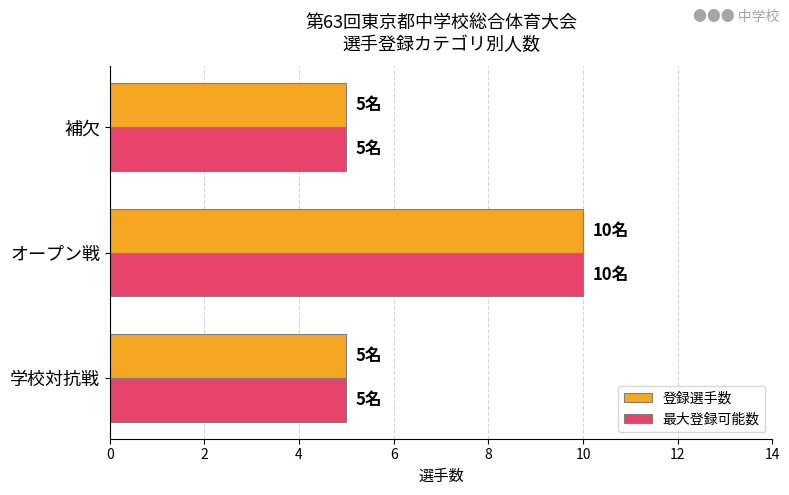

At which category is the sum across all series the highest?

オープン戦